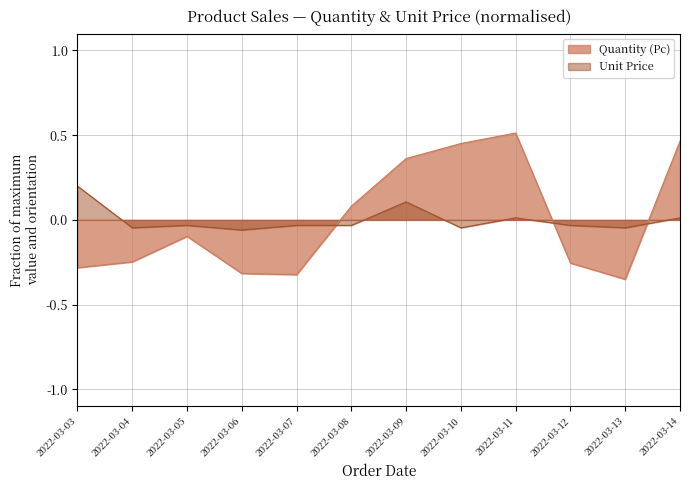

Reading left to right, extract all data points from this chart.

Quantity (Pc): -0.3	-0.2	-0.1	-0.3	-0.3	0.1	0.4	0.5	0.5	-0.3	-0.4	0.5
Unit Price: 0.2	-0.0	-0.0	-0.1	-0.0	-0.0	0.1	-0.0	0.0	-0.0	-0.0	0.0